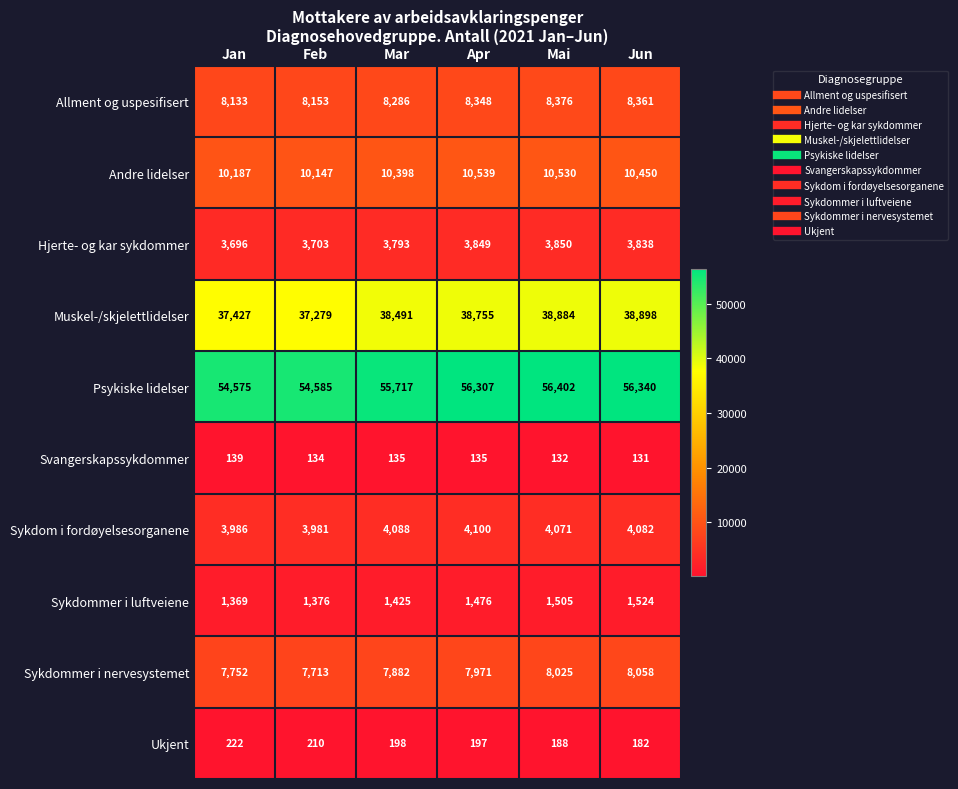

Which category has the highest value in the Andre lidelser series?

Apr